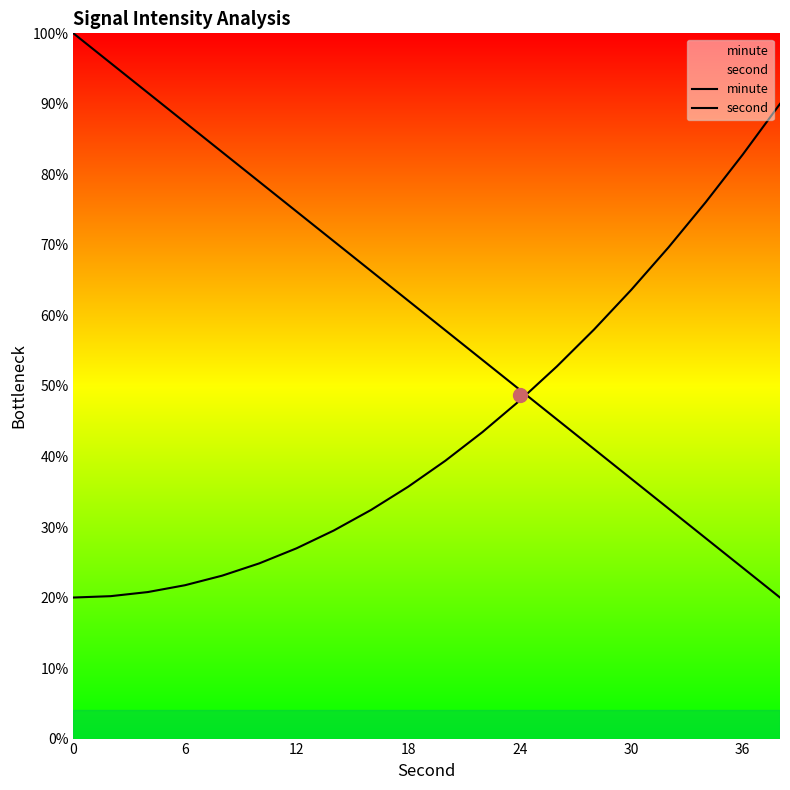

How many values in the second series are below 39?

10